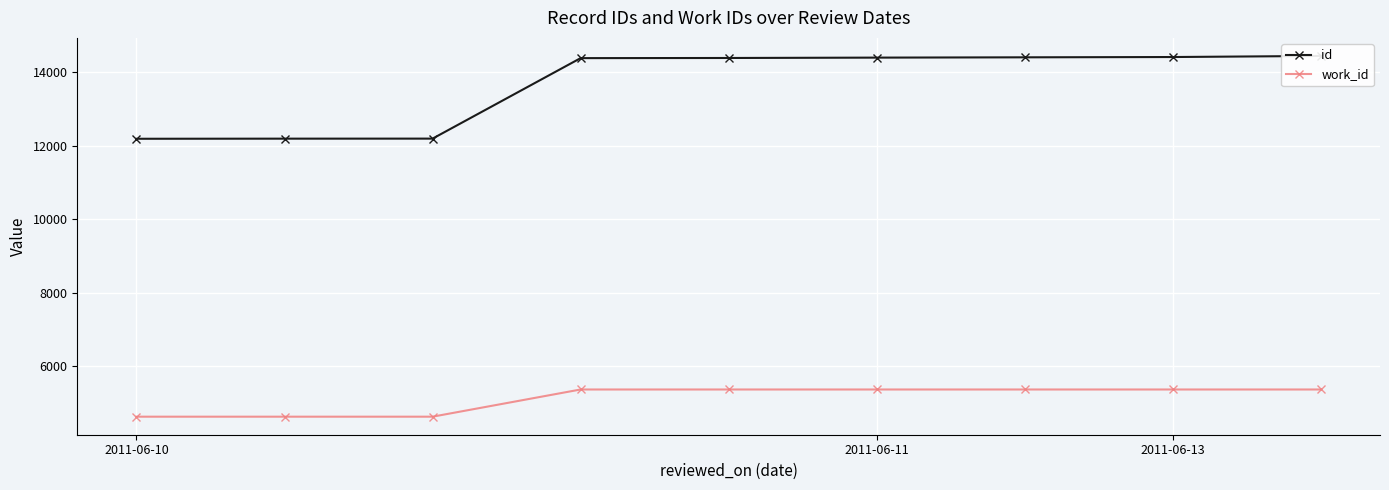

Which category has the highest value in the id series?

8